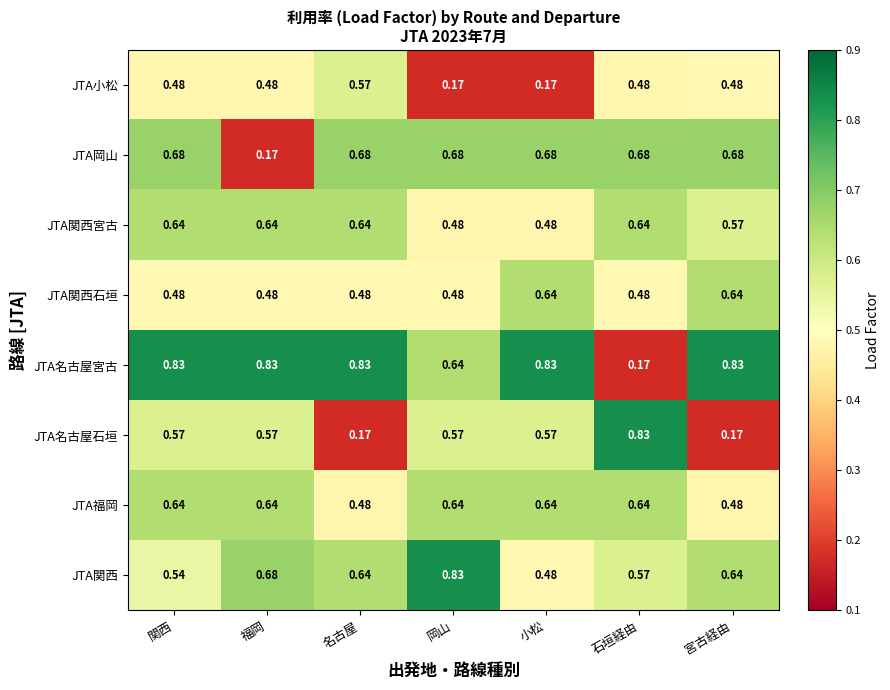

Which series has the largest total across all categories?

JTA名古屋宮古